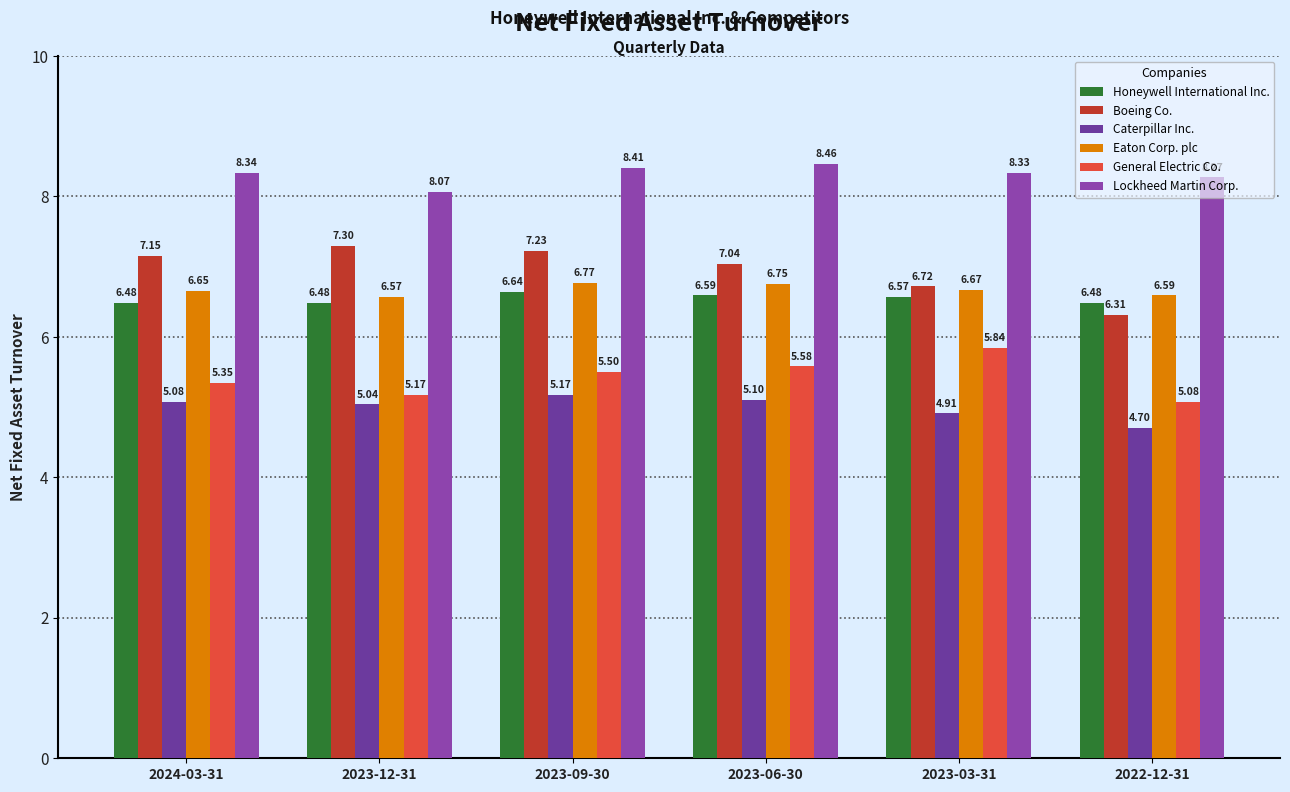

Count the number of data series in this chart.

6